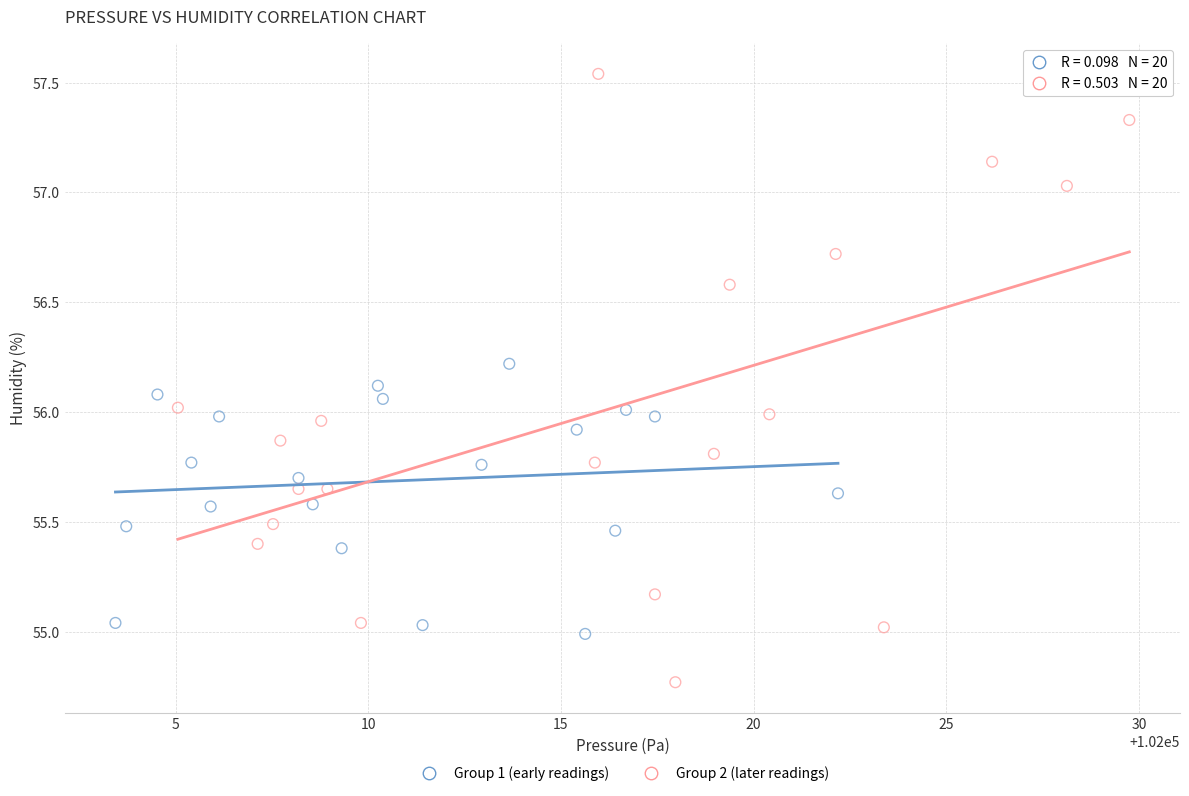

Which series contains the lowest Y value?

Group 2 (later readings)